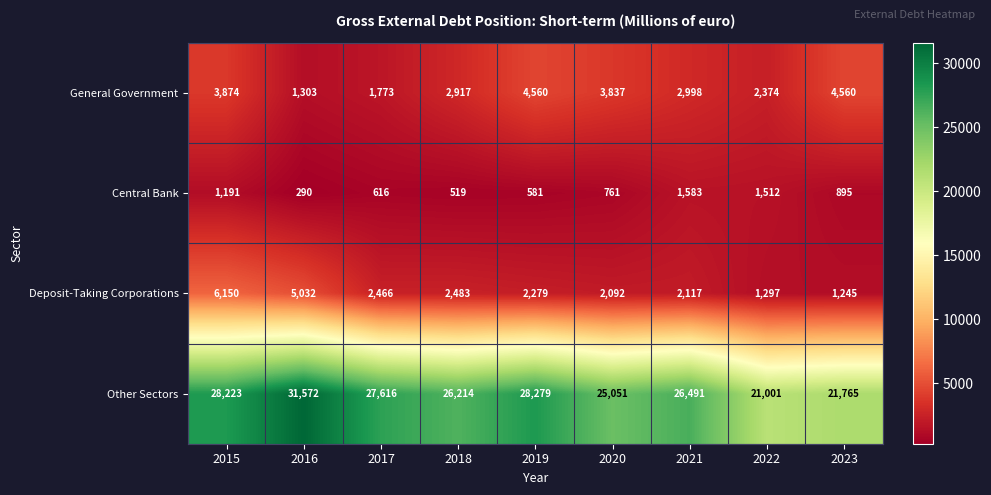

What is the difference between the maximum and minimum values in the Deposit-Taking Corporations series?

4905